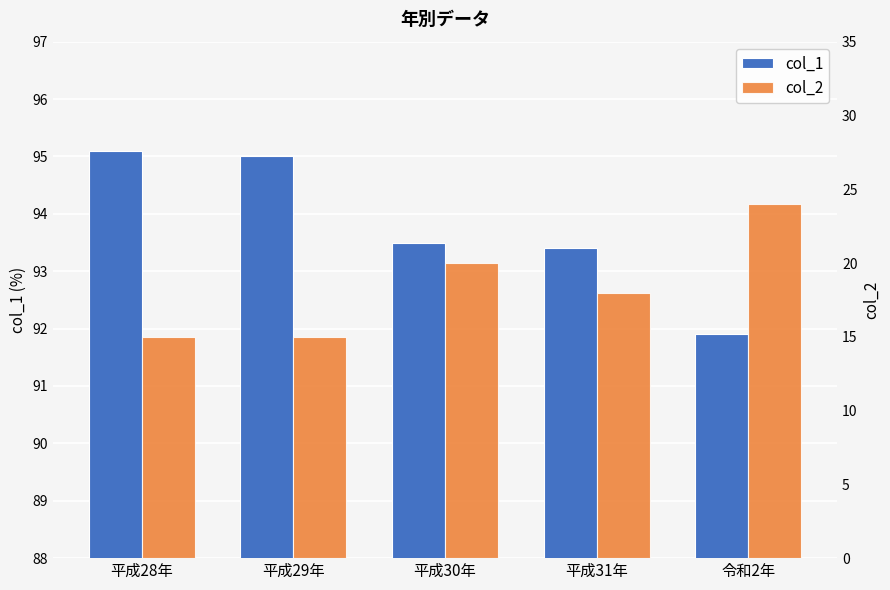

Does the chart contain any negative values?

No